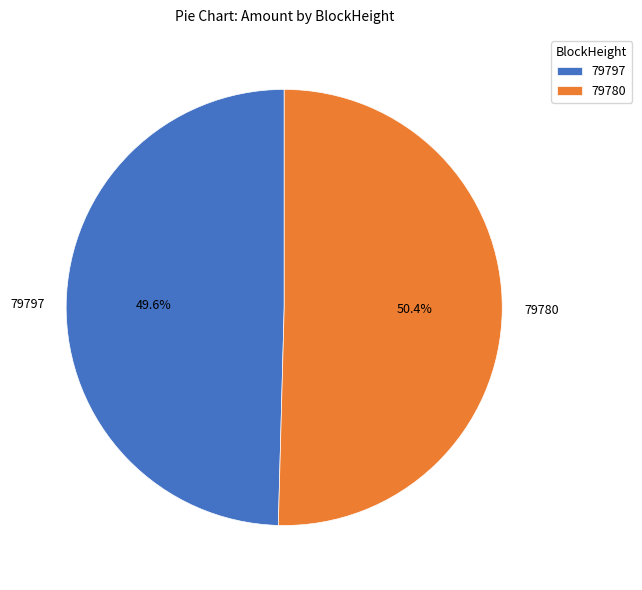

What is the smallest slice in the pie chart?

79797